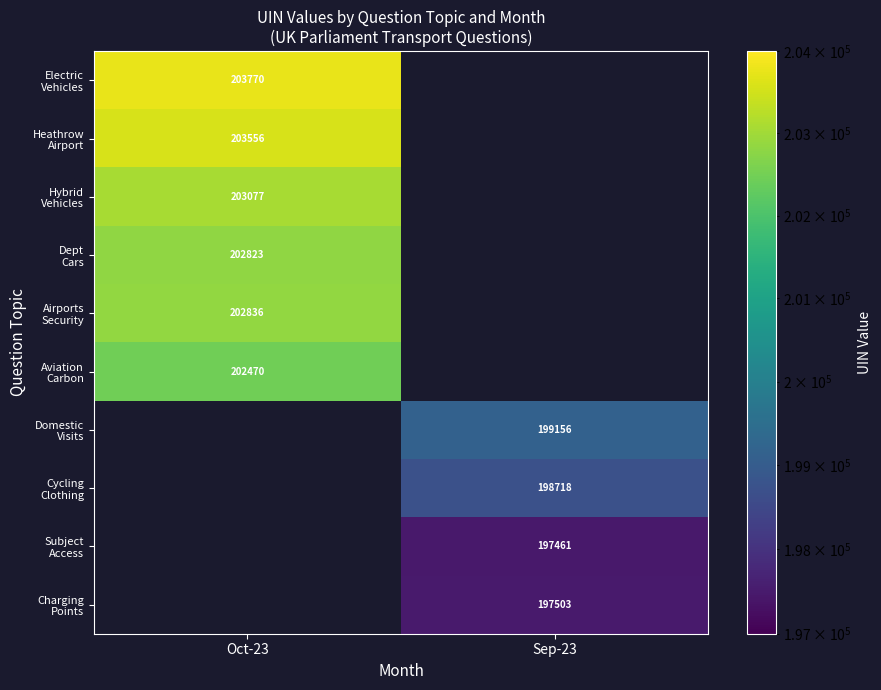

What is the lowest value of the Airports Security series?

202836.0